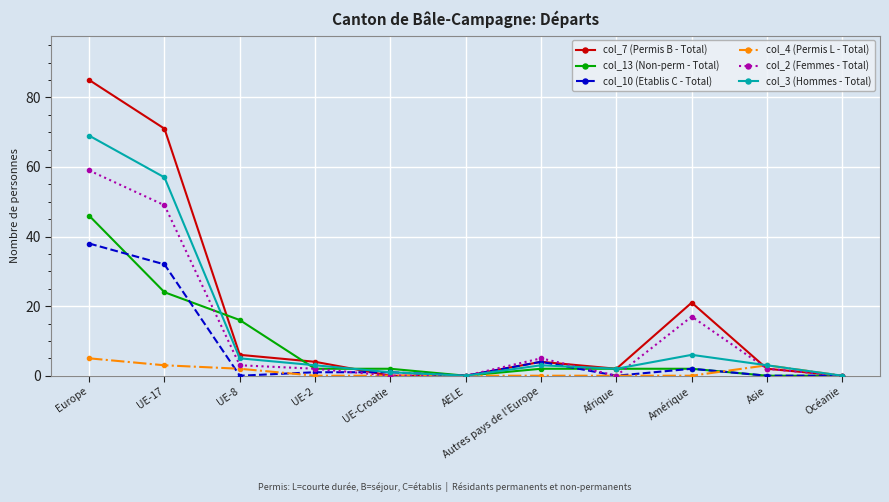

List the series in order of their peak value, highest first.

col_7 (Permis B - Total), col_3 (Hommes - Total), col_2 (Femmes - Total), col_13 (Non-perm - Total), col_10 (Etablis C - Total), col_4 (Permis L - Total)